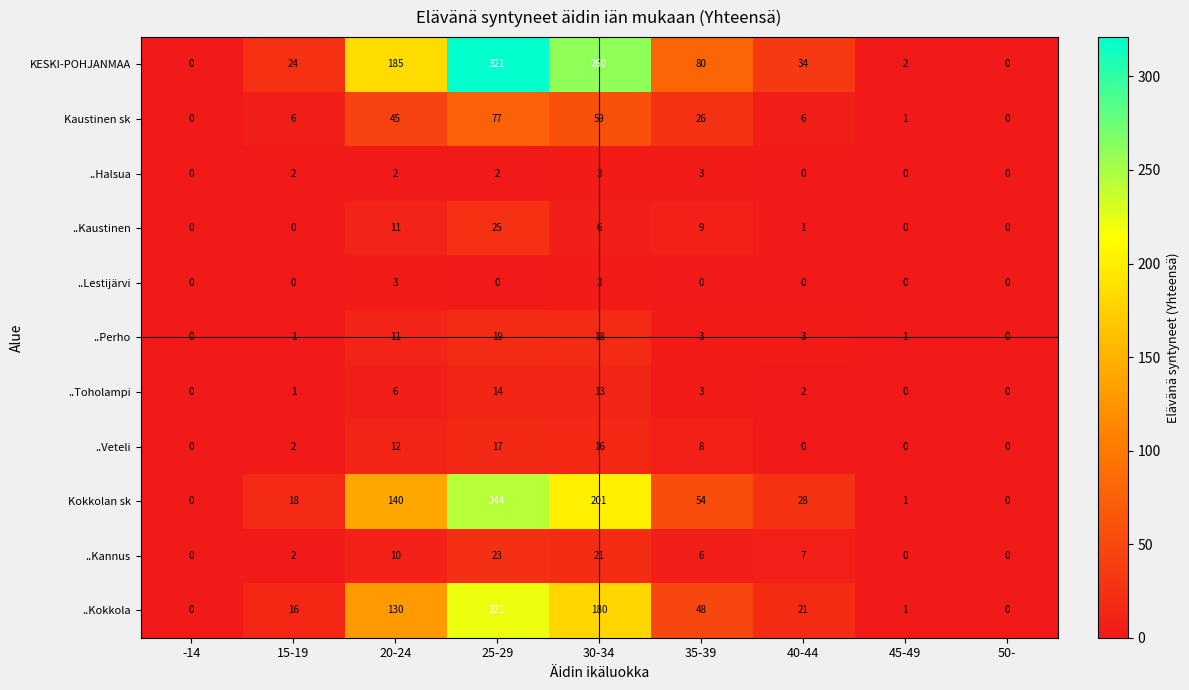

At how many categories does at least one series exceed 223?

2